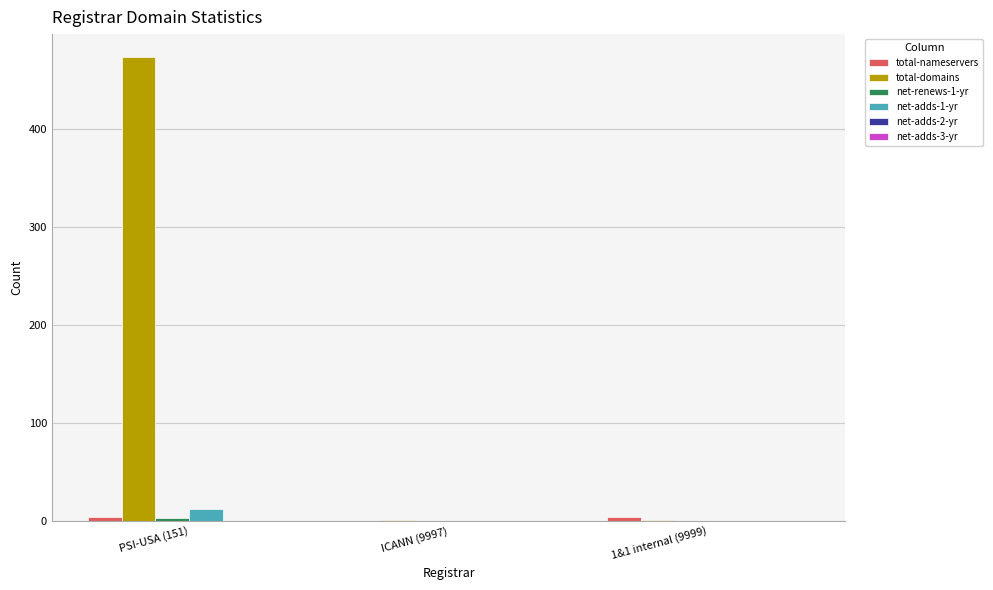

Between PSI-USA (151) and ICANN (9997), which series saw the biggest shift?

total-domains